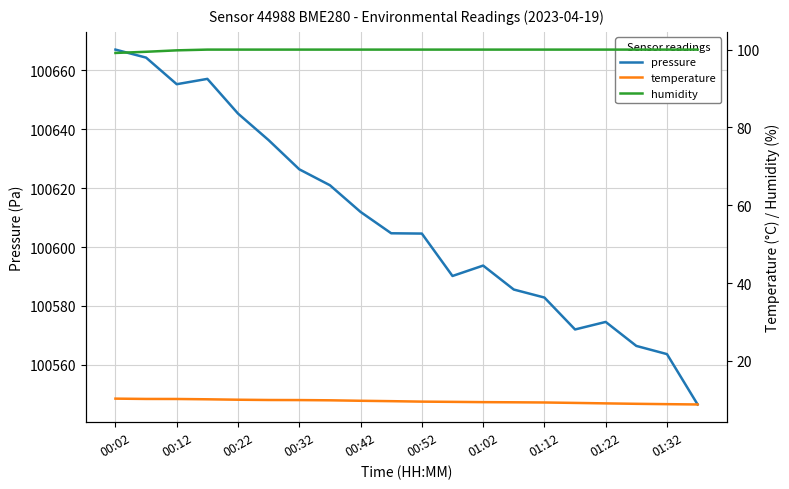

The pressure series shows 100582.8 at 01:12. True or false?

True